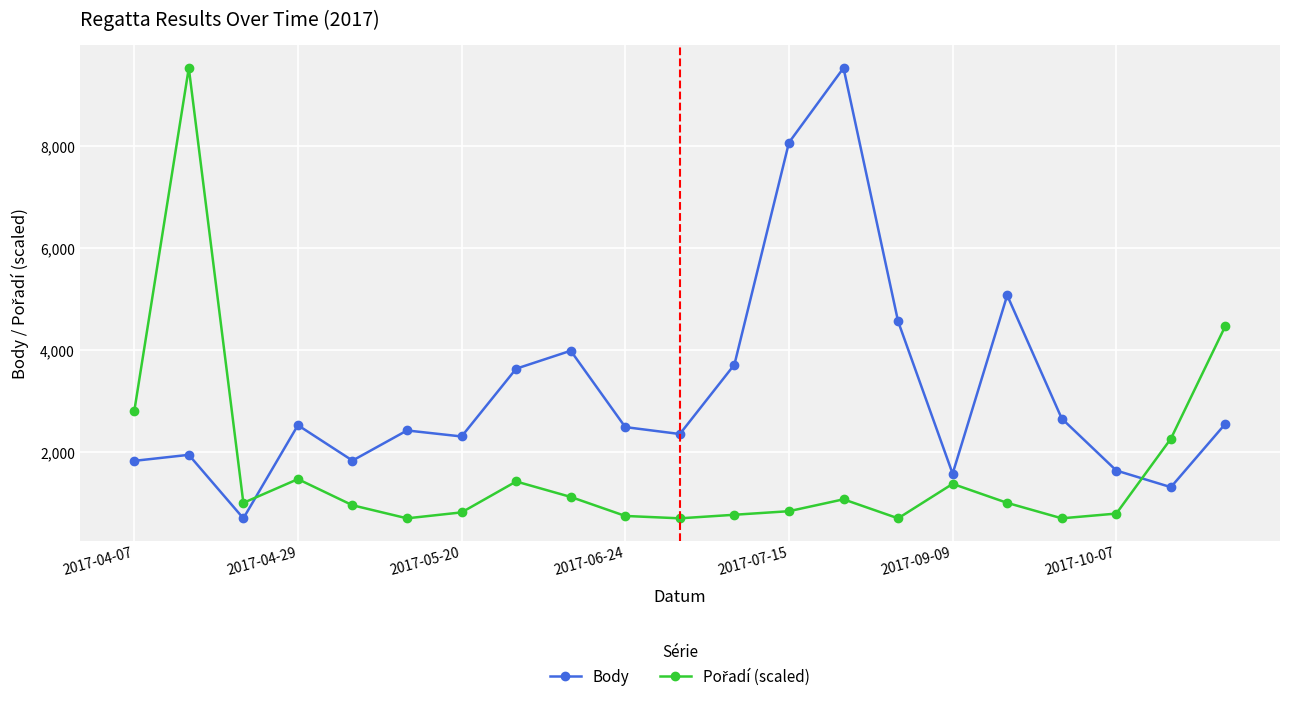

What is the maximum value shown in the chart?

9538.0